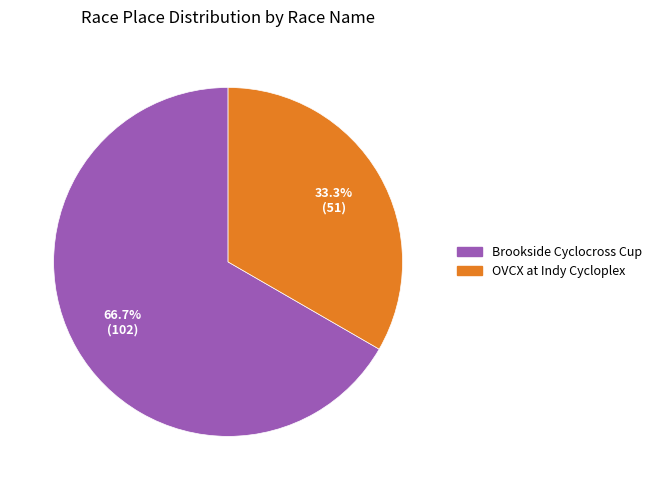

The OVCX at Indy Cycloplex slice represents 33% of the pie. True or false?

True